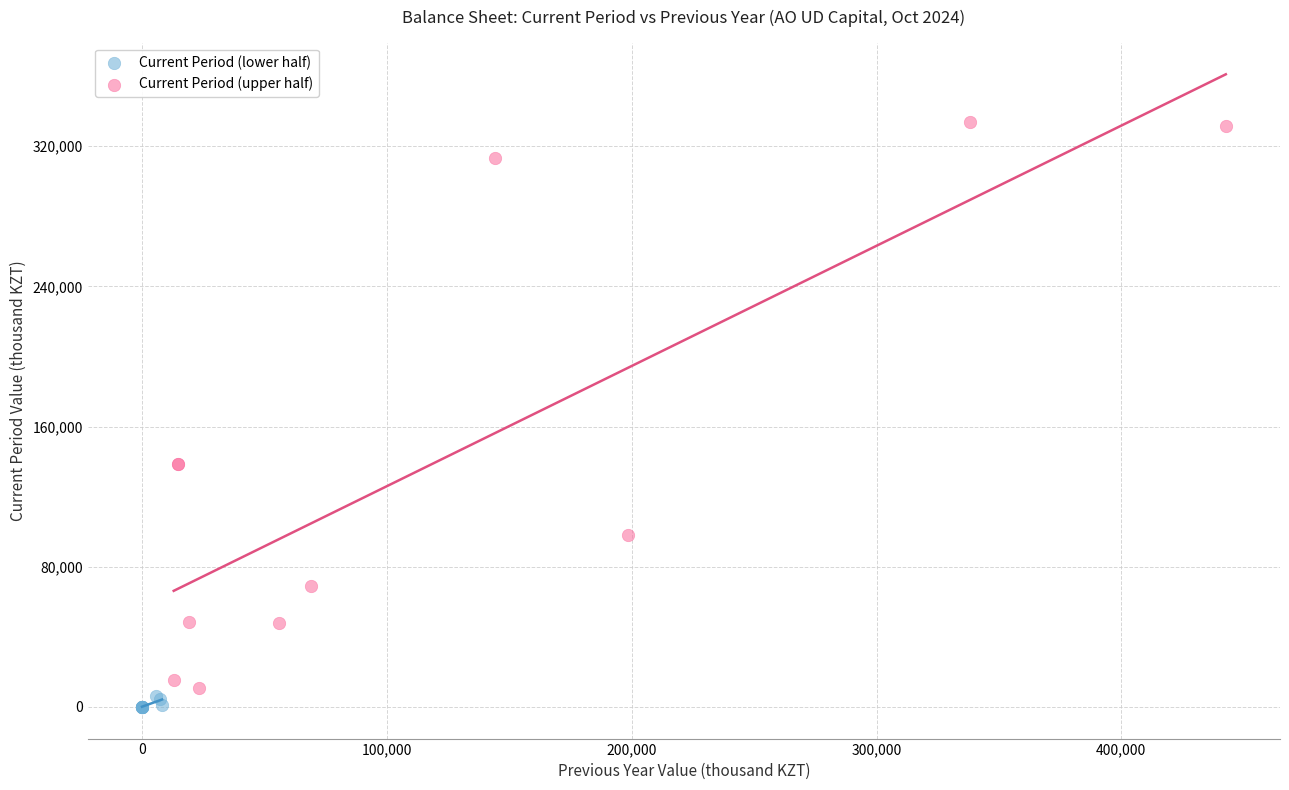

Which series has the largest Y range (max minus min)?

Current Period (upper half)